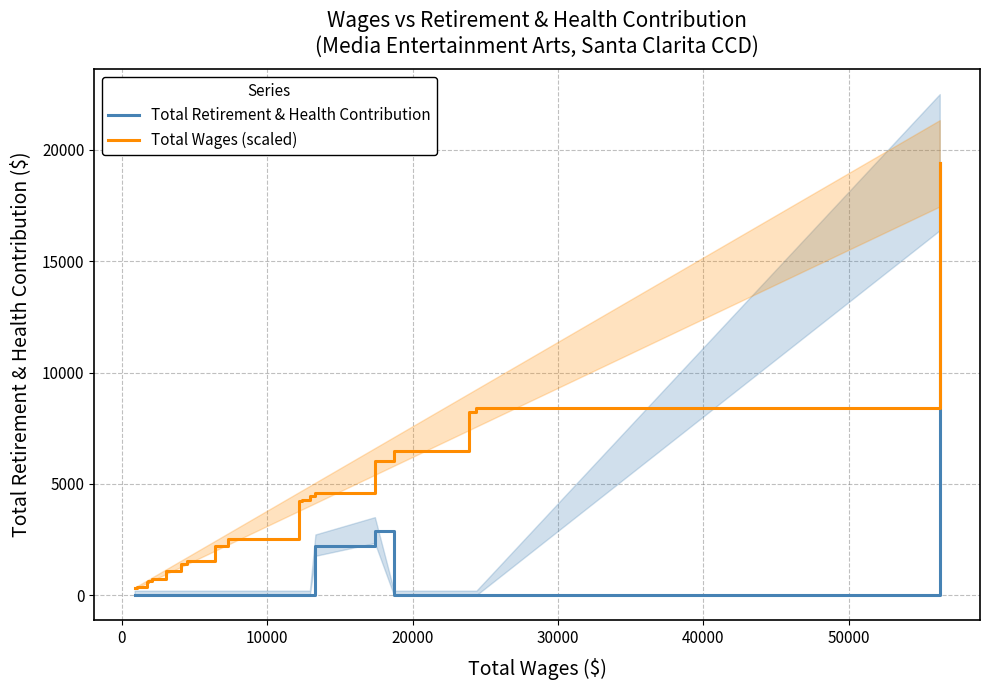

True or false: Total Retirement & Health Contribution and Total Wages (scaled) cross at least once.

False